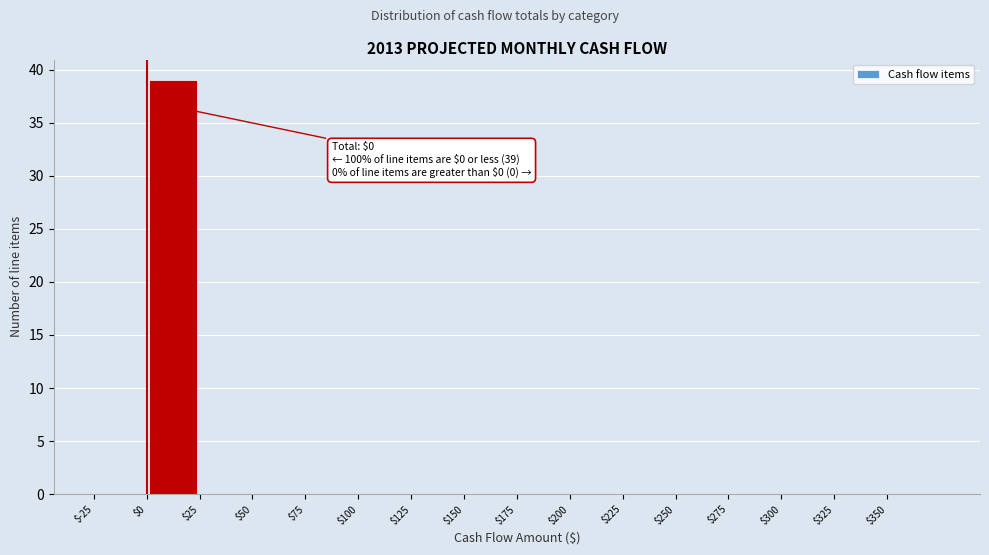

Which range on the x-axis has the tallest bar?

0 to 25